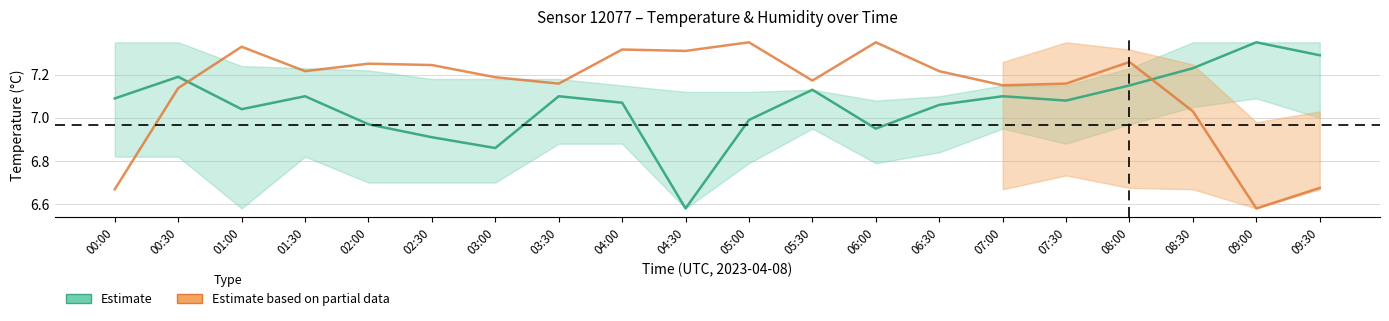

How many values in the Humidity (%) series are below 7?

3